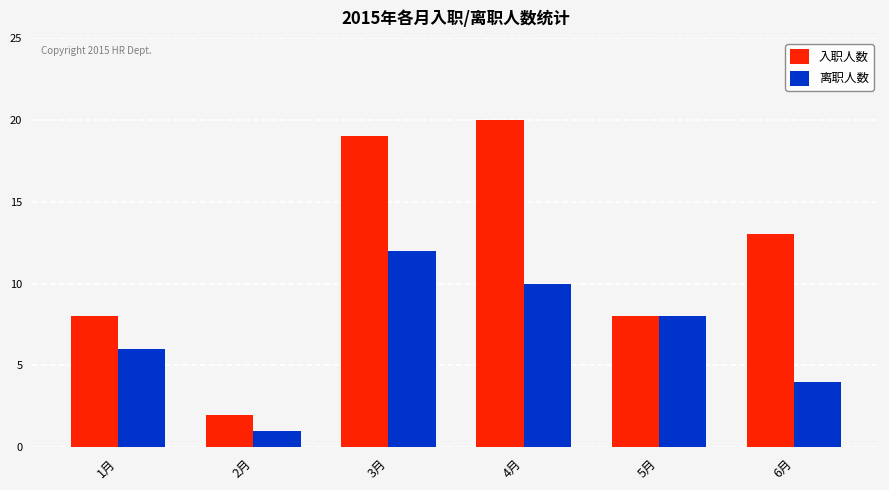

Which series has the largest total across all categories?

入职人数